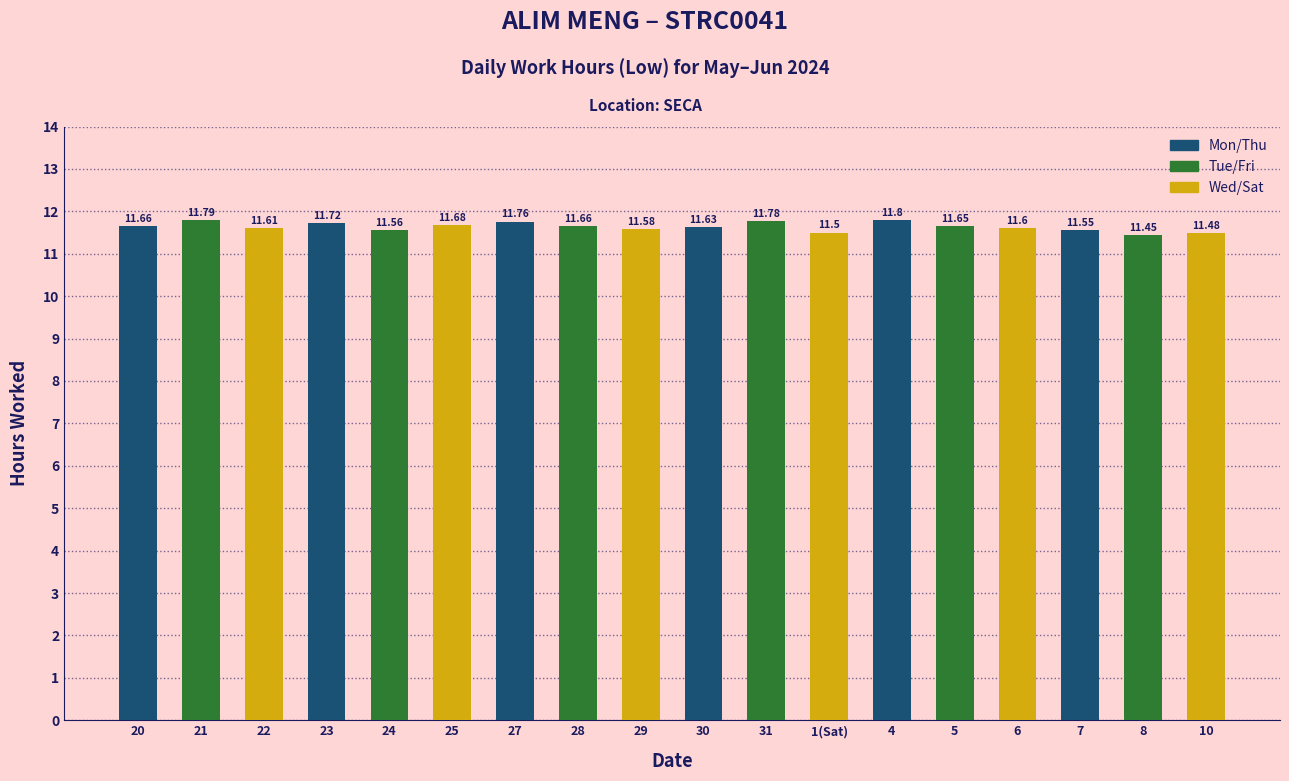

What is the sum of all values?

209.5